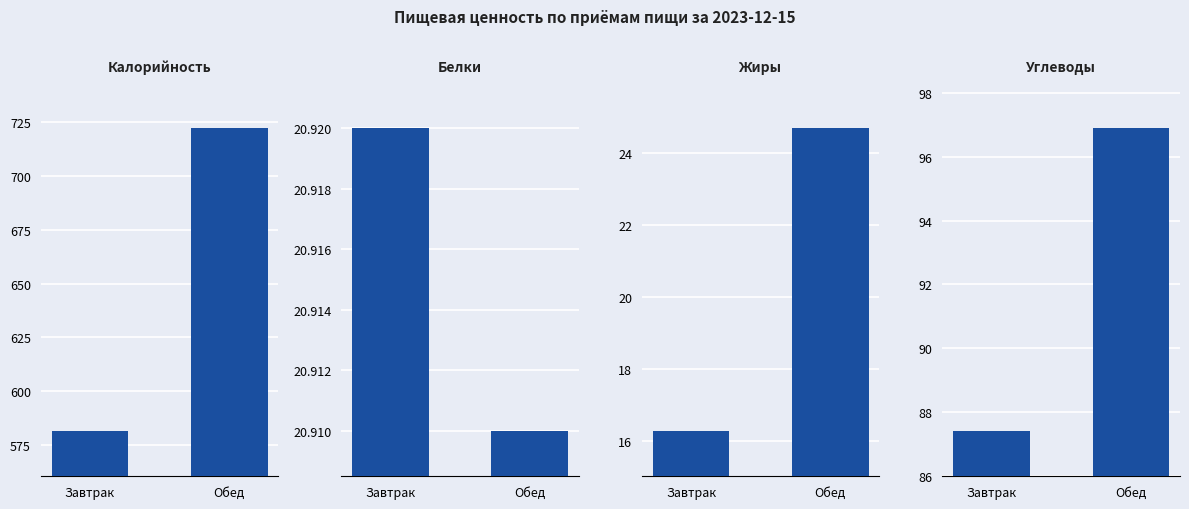

Reading left to right, what are all the values shown in this chart?

Калорийность: Завтрак=581.5	Обед=722.4
Белки: Завтрак=20.9	Обед=20.9
Жиры: Завтрак=16.3	Обед=24.7
Углеводы: Завтрак=87.4	Обед=96.9